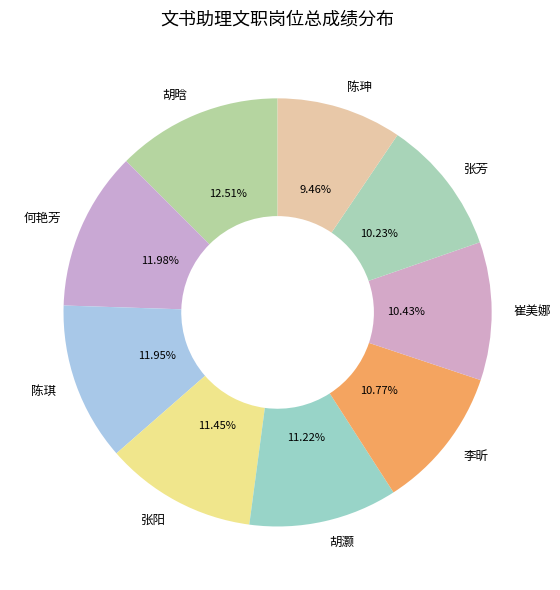

To the nearest percent, what percentage of the pie is 陈珅?

9%